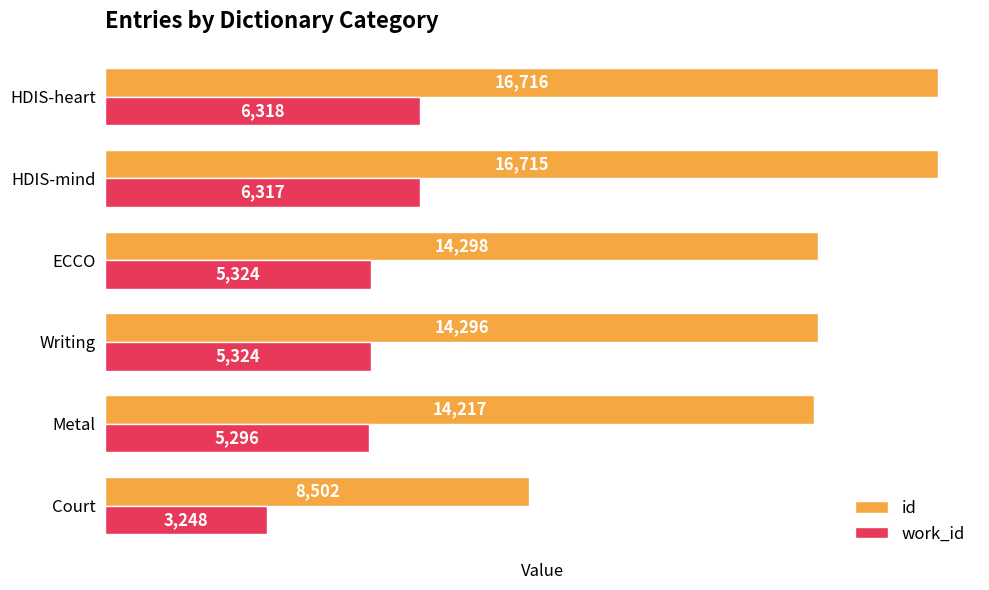

List the series in order of their overall mean, highest first.

id, work_id